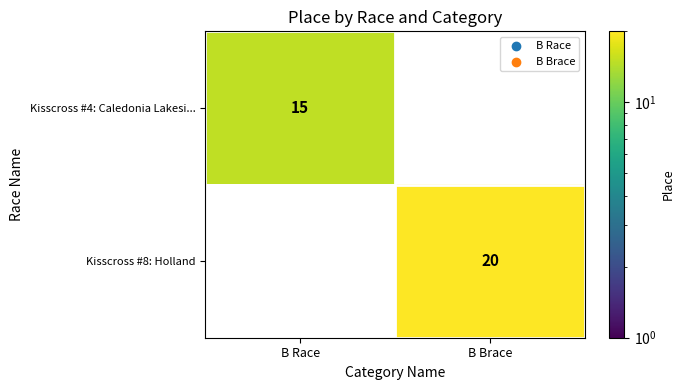

How many data points does each series have?

2